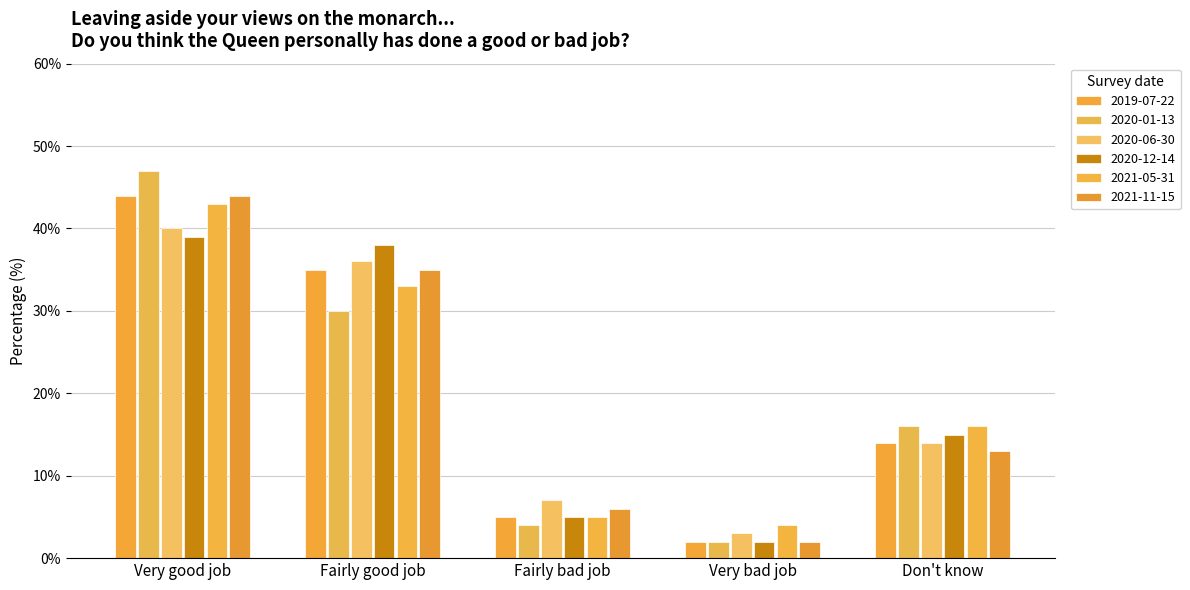

What is the sum of all 2021-05-31 values?

101.0